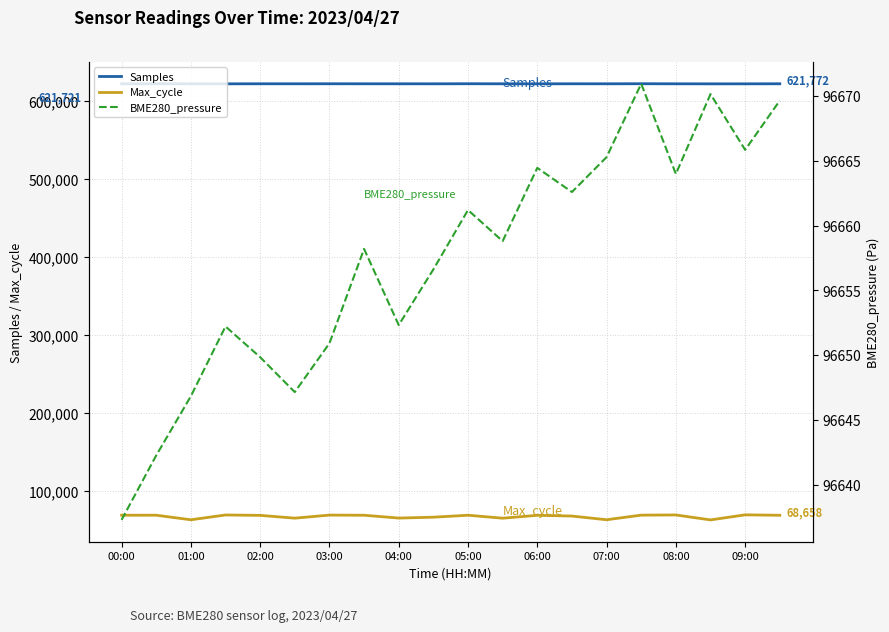

What is the maximum value shown in the chart?

621820.0